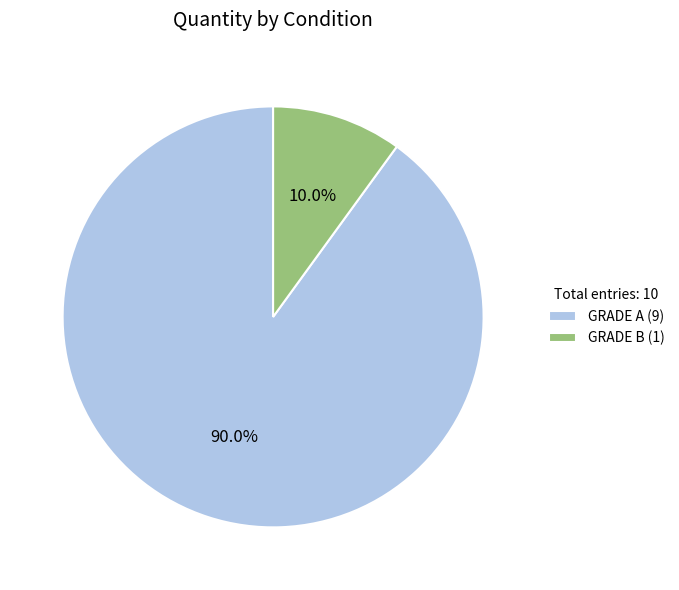

To the nearest percent, what percentage of the pie is GRADE B?

10%